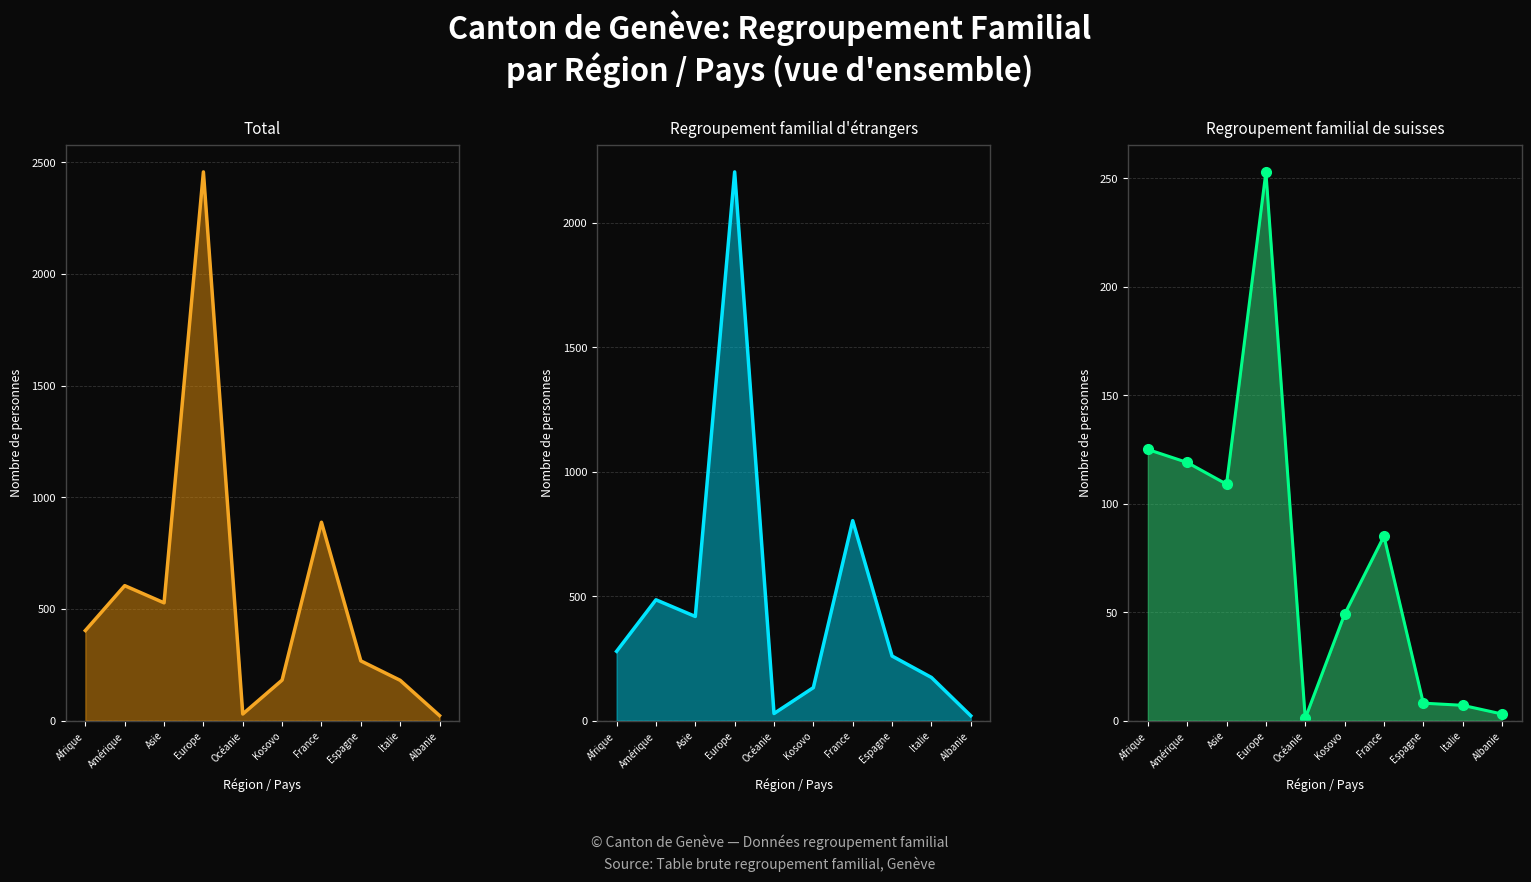

Which series has the largest total across all categories?

Total